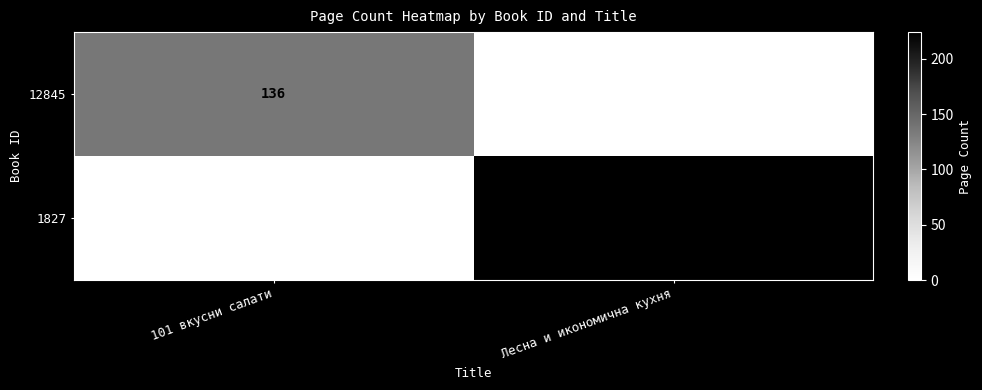

Is it true that 1827 equals 224 at Лесна и икономична кухня?

True